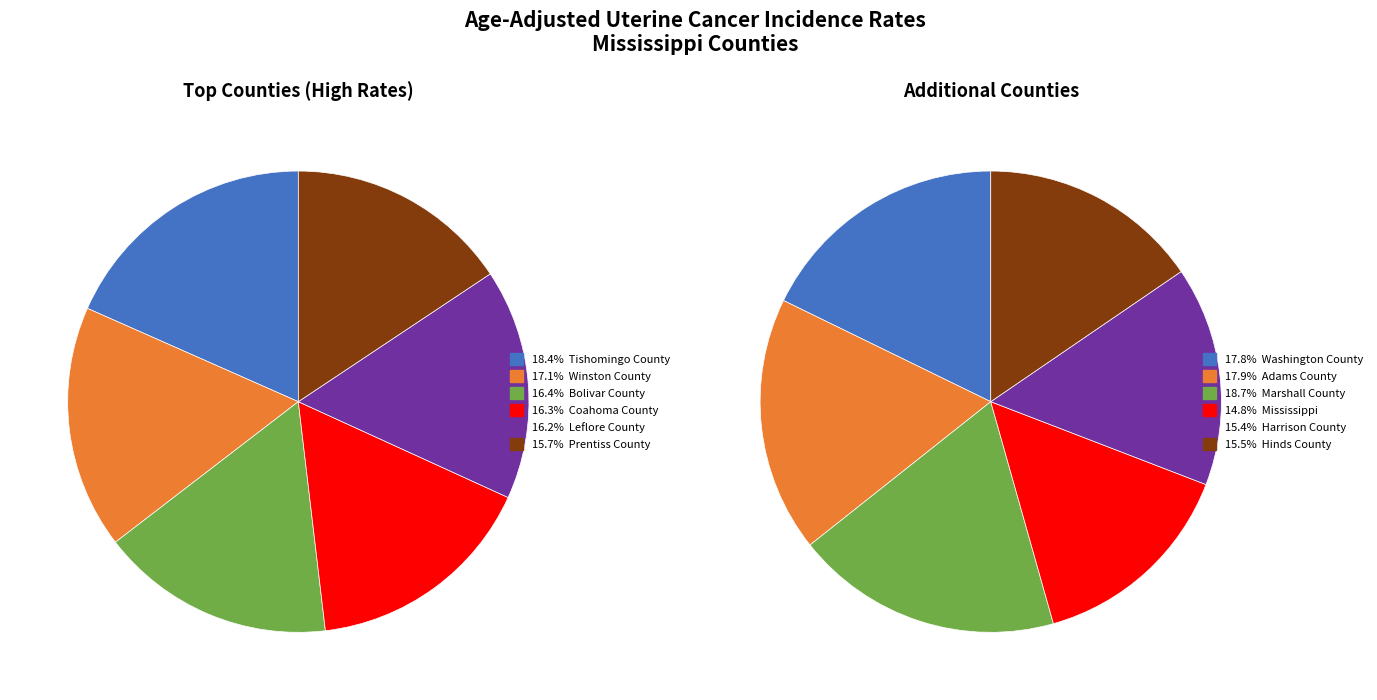

Which has a higher value, Marshall County or Hinds County?

Marshall County